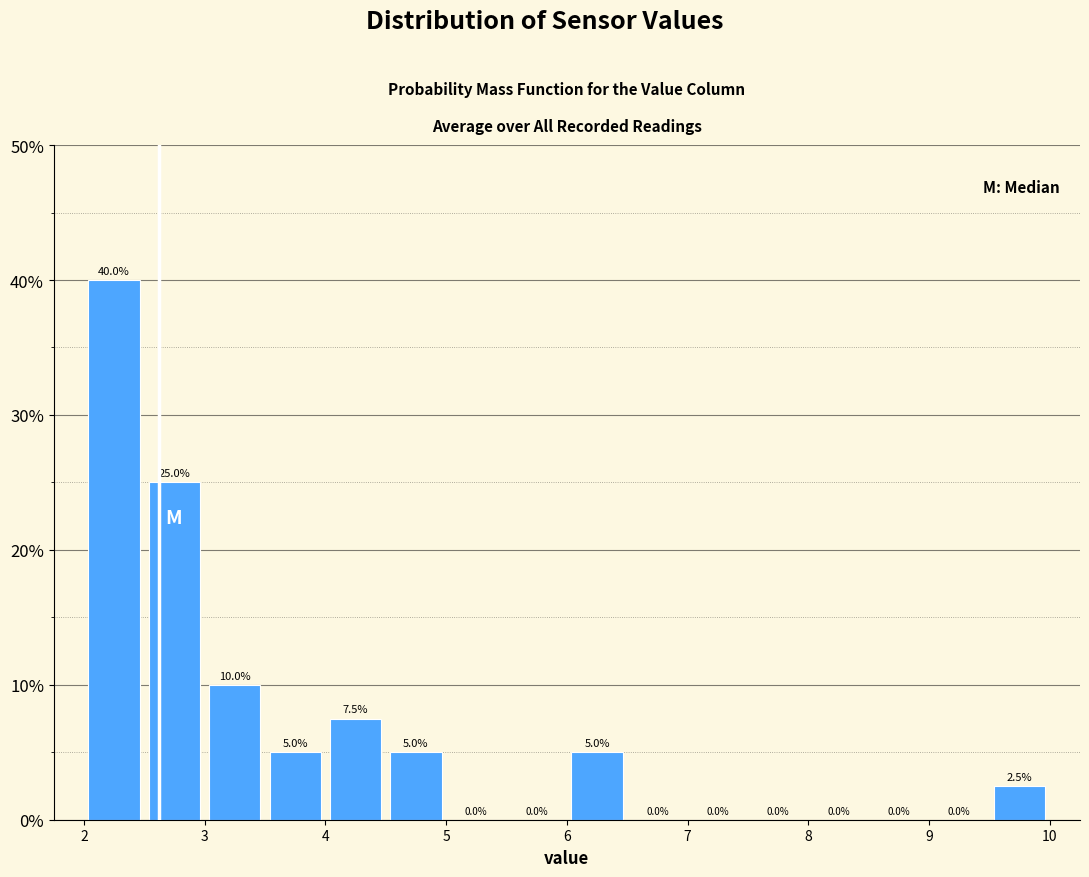

Reading left to right, list every bar in this chart as the range it spans on the x-axis followed by its height.

2.0 to 2.5: 40.0
2.5 to 3.0: 25.0
3.0 to 3.5: 10.0
3.5 to 4.0: 5.0
4.0 to 4.5: 7.5
4.5 to 5.0: 5.0
5.0 to 5.5: 0.0
5.5 to 6.0: 0.0
6.0 to 6.5: 5.0
6.5 to 7.0: 0.0
7.0 to 7.5: 0.0
7.5 to 8.0: 0.0
8.0 to 8.5: 0.0
8.5 to 9.0: 0.0
9.0 to 9.5: 0.0
9.5 to 10.0: 2.5